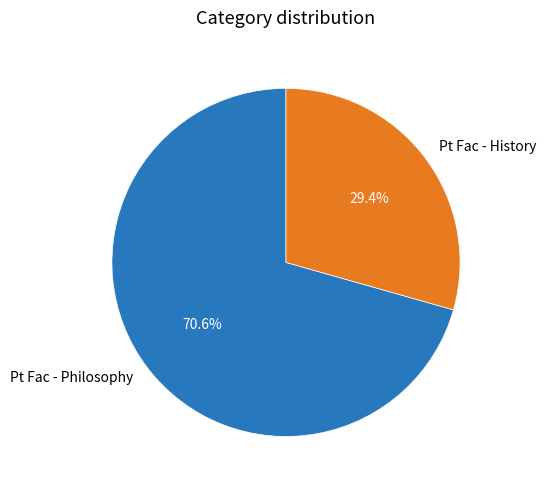

What is the ratio of the value at Pt Fac - Philosophy to the value at Pt Fac - History?

2.4